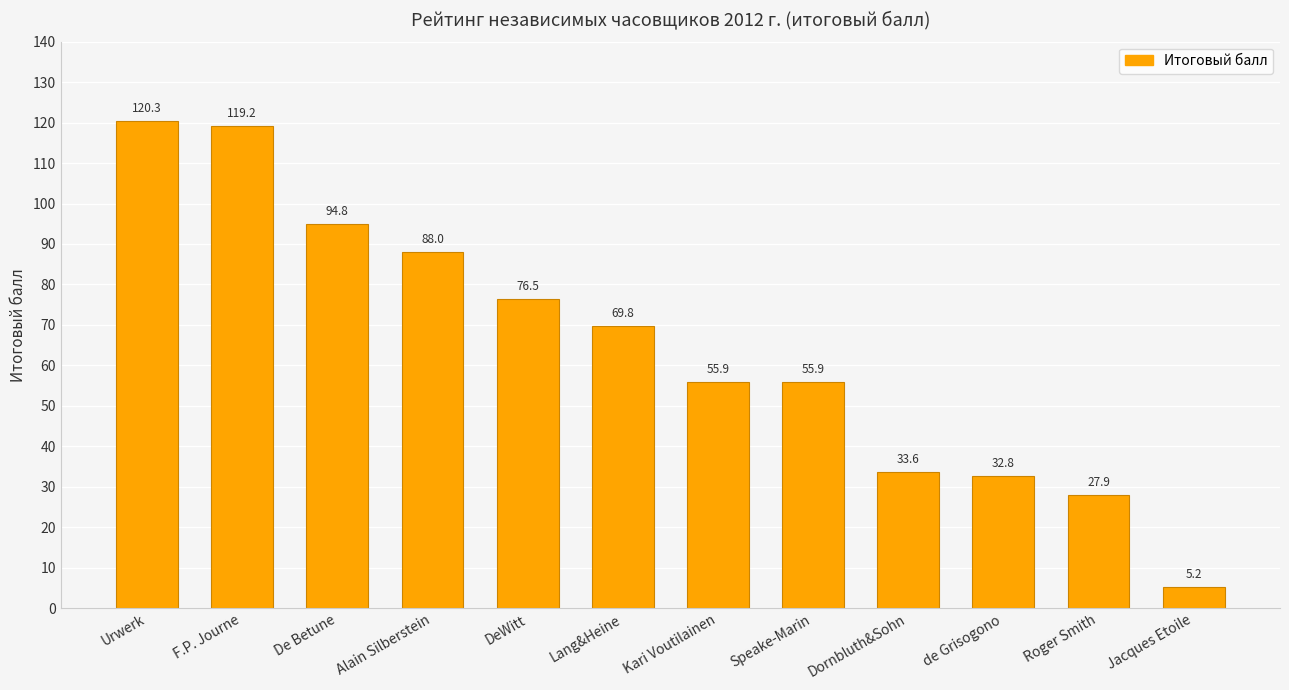

What is the change in value from Kari Voutilainen to Roger Smith?

-28.0